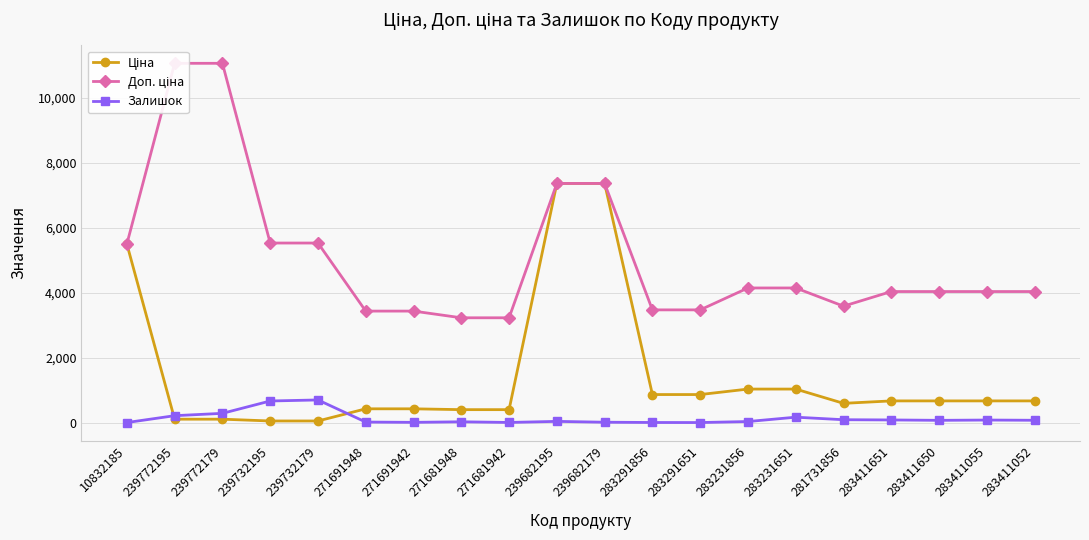

Is it true that Доп. ціна equals 3228.8 at 271681942?

True